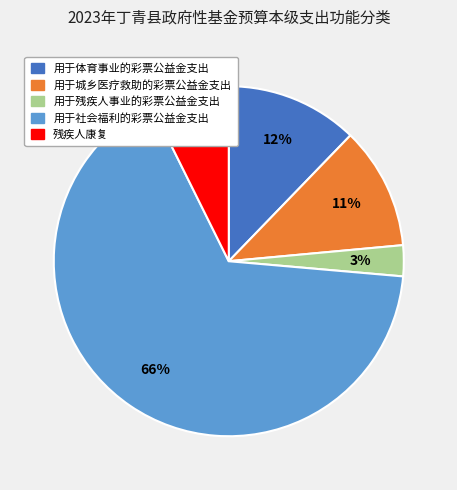

What percentage is the 用于城乡医疗救助的彩票公益金支出 slice, to the nearest percent?

11%